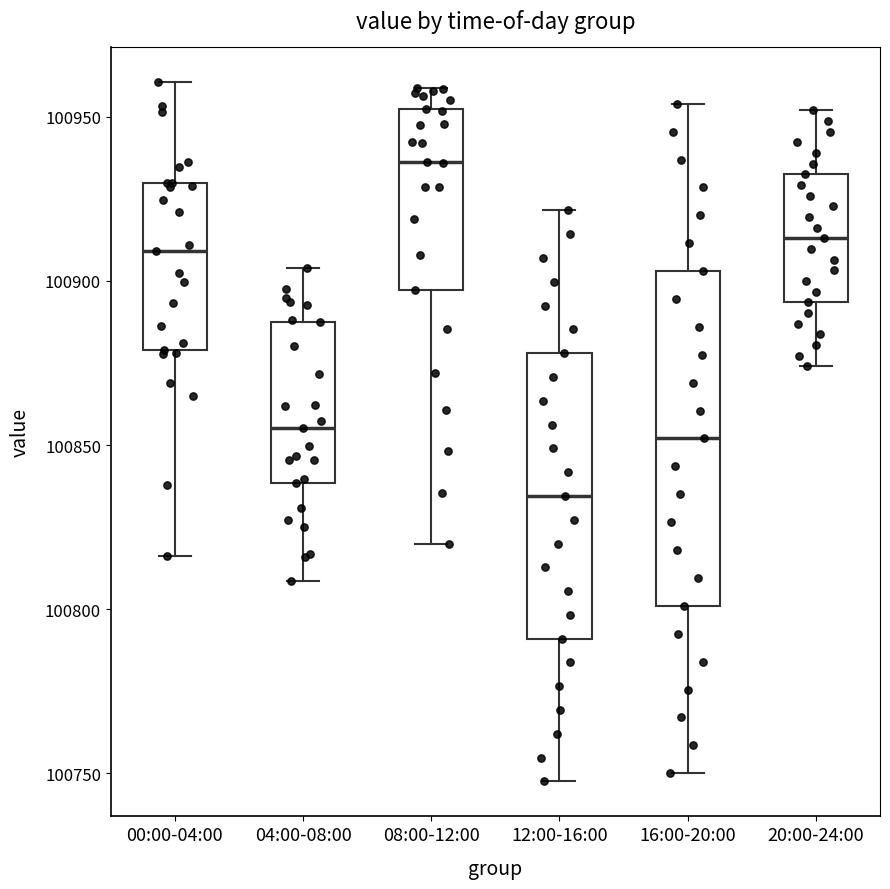

Reading left to right, transcribe this box plot: for each box, give where its median line is, the range the box spans, and where its two whiskers end, as read against the y-axis. The values are not printed on the chart, so give them approximately, as read against the axis.

00:00-04:00: median 100910, box 100880 to 100930, whiskers 100815 to 100960
04:00-08:00: median 100855, box 100840 to 100885, whiskers 100810 to 100905
08:00-12:00: median 100935, box 100895 to 100955, whiskers 100820 to 100960
12:00-16:00: median 100835, box 100790 to 100880, whiskers 100750 to 100920
16:00-20:00: median 100850, box 100800 to 100905, whiskers 100750 to 100955
20:00-24:00: median 100915, box 100895 to 100935, whiskers 100875 to 100950